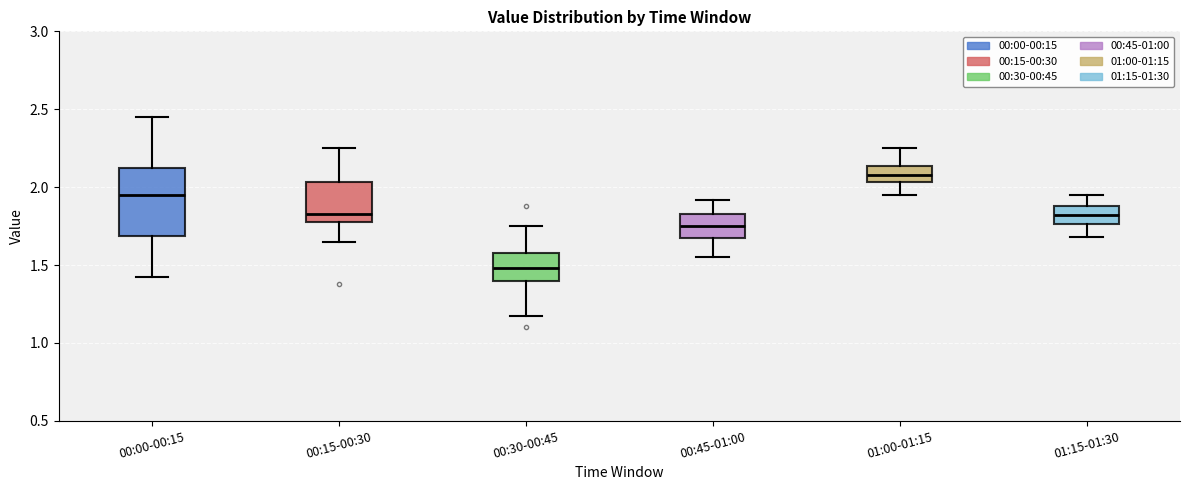

Comparing the boxes themselves (not the whiskers), which one is the tallest?

00:00-00:15